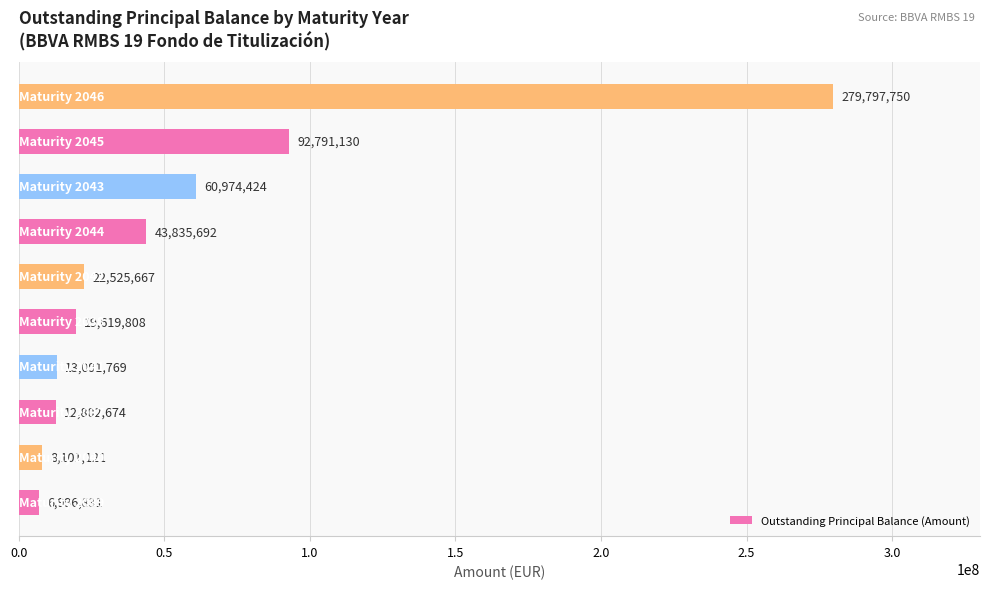

What is the greatest value displayed?

279797750.0